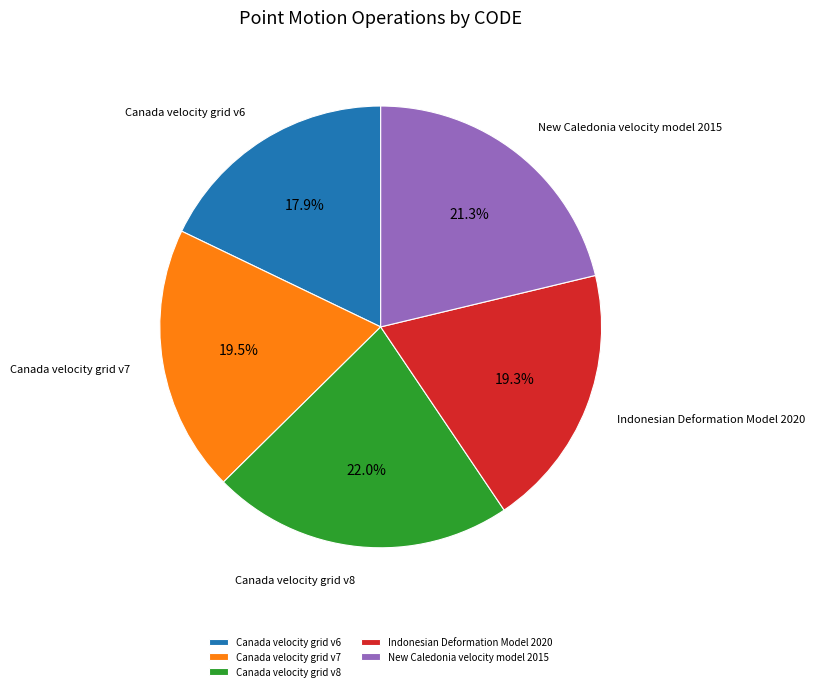

What percentage is the Canada velocity grid v8 slice, to the nearest percent?

22%